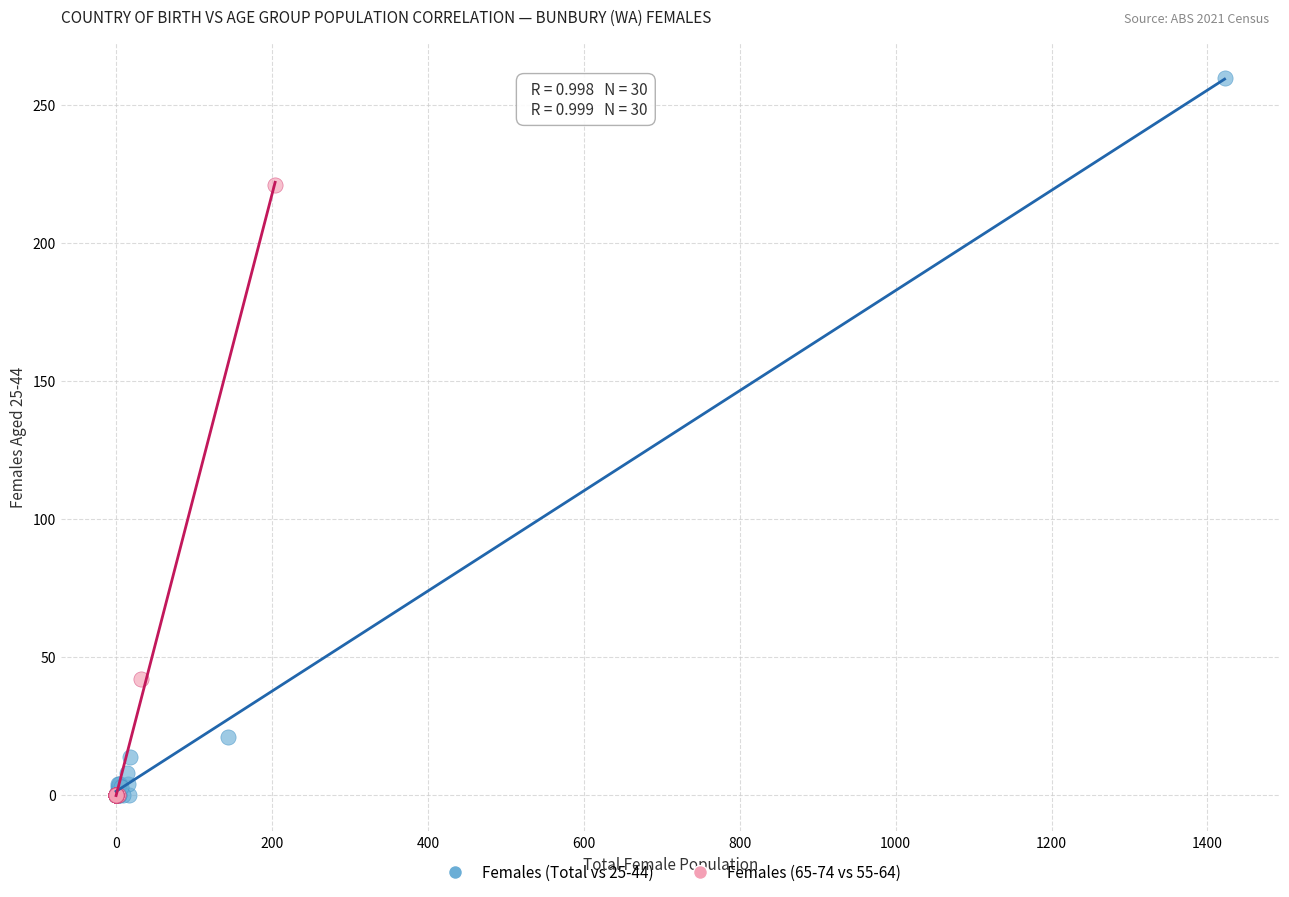

Which series contains the highest Y value?

Females (Total vs 25-44)